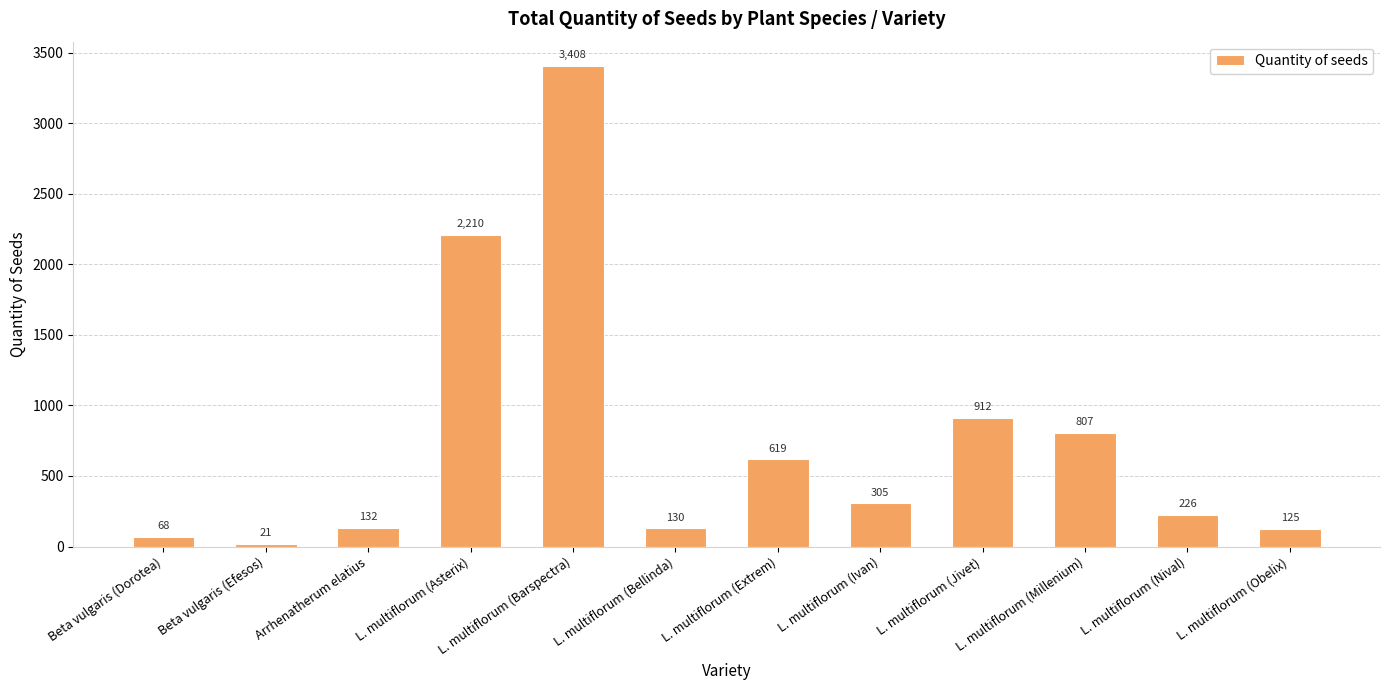

At which category does the chart reach its peak across all series?

L. multiflorum (Barspectra)